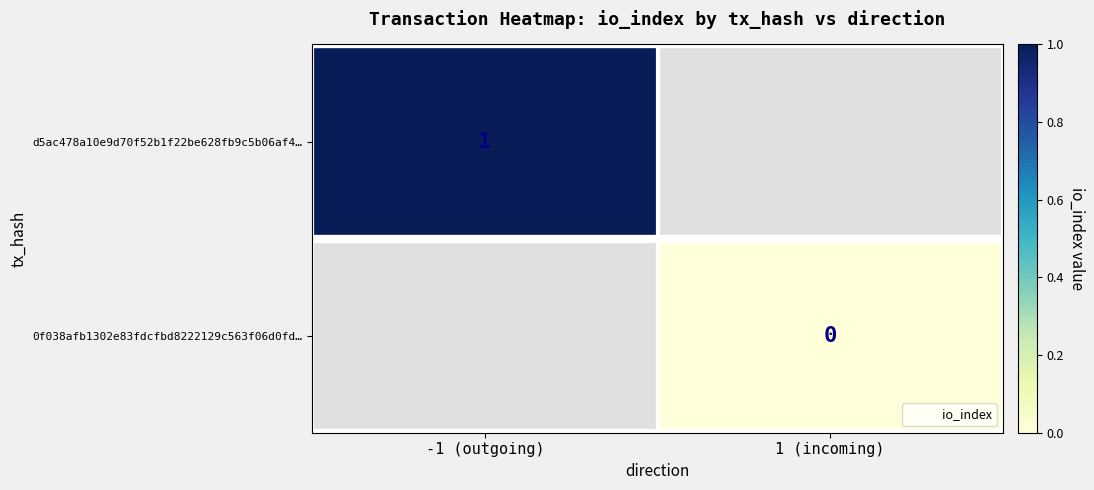

What is the maximum value shown in the chart?

1.0